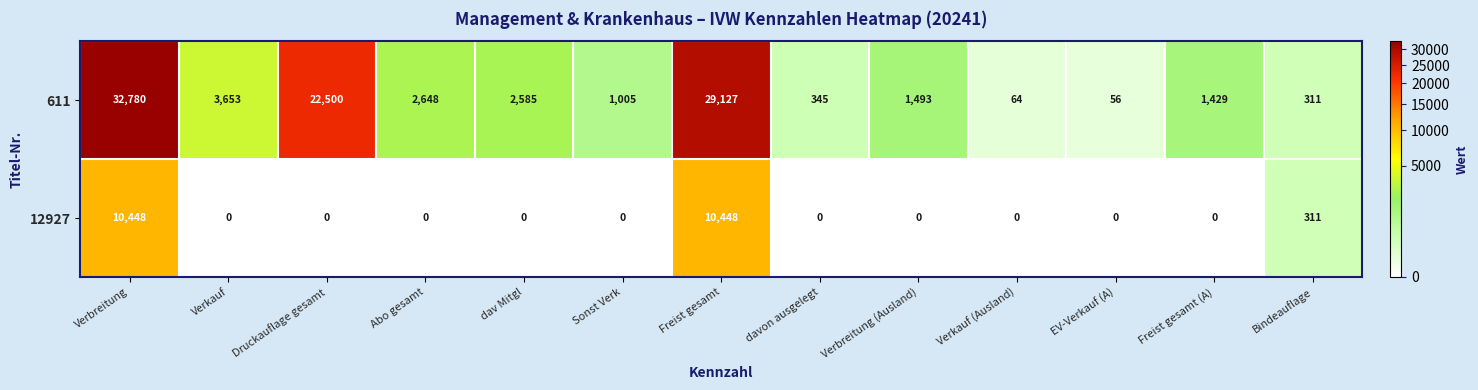

The 611 series shows 8440 at Druckauflage gesamt. True or false?

False